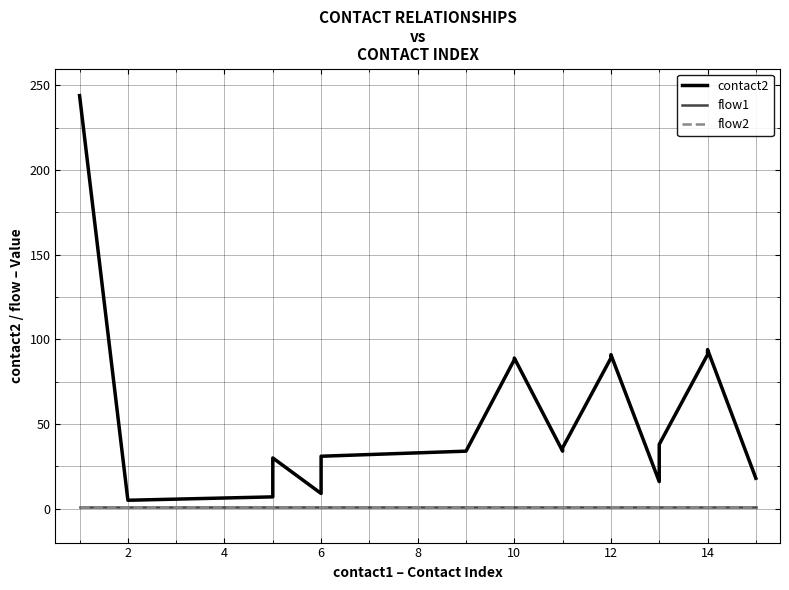

The flow2 series shows 1 at 6. True or false?

False